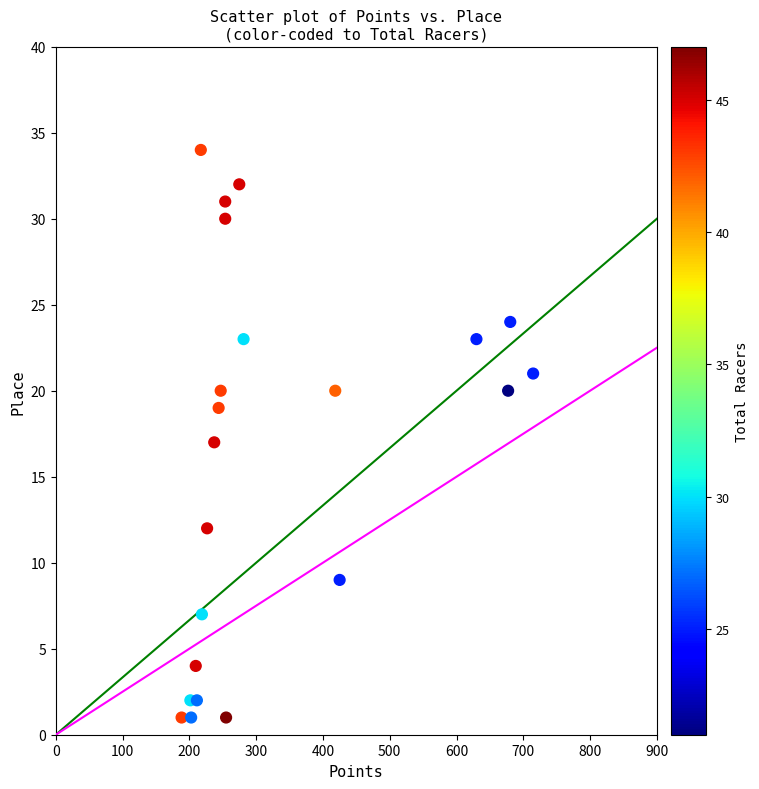

What is the range of Y values (max minus min)?

33